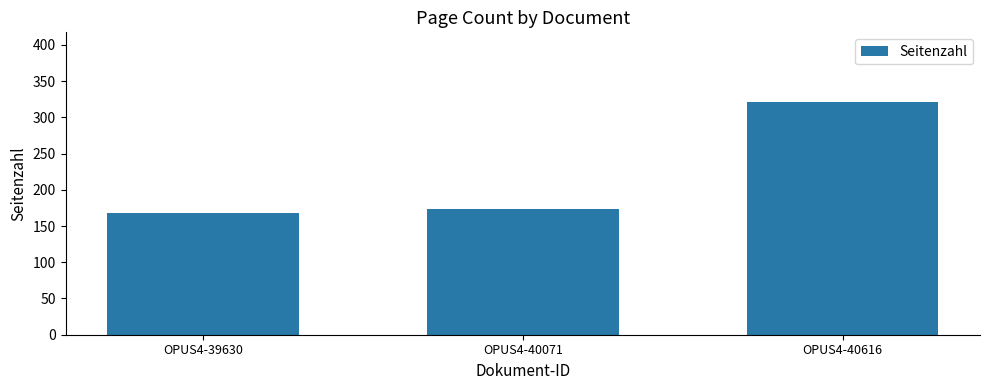

Which has a higher value, OPUS4-40071 or OPUS4-39630?

OPUS4-40071